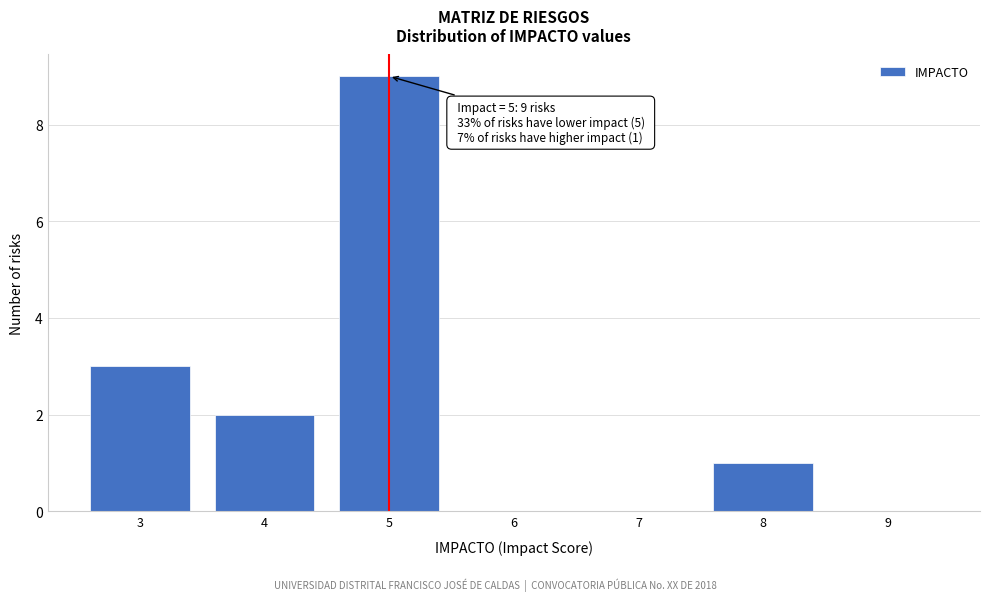

Over which range of the x-axis is the bar tallest?

4.5 to 5.5